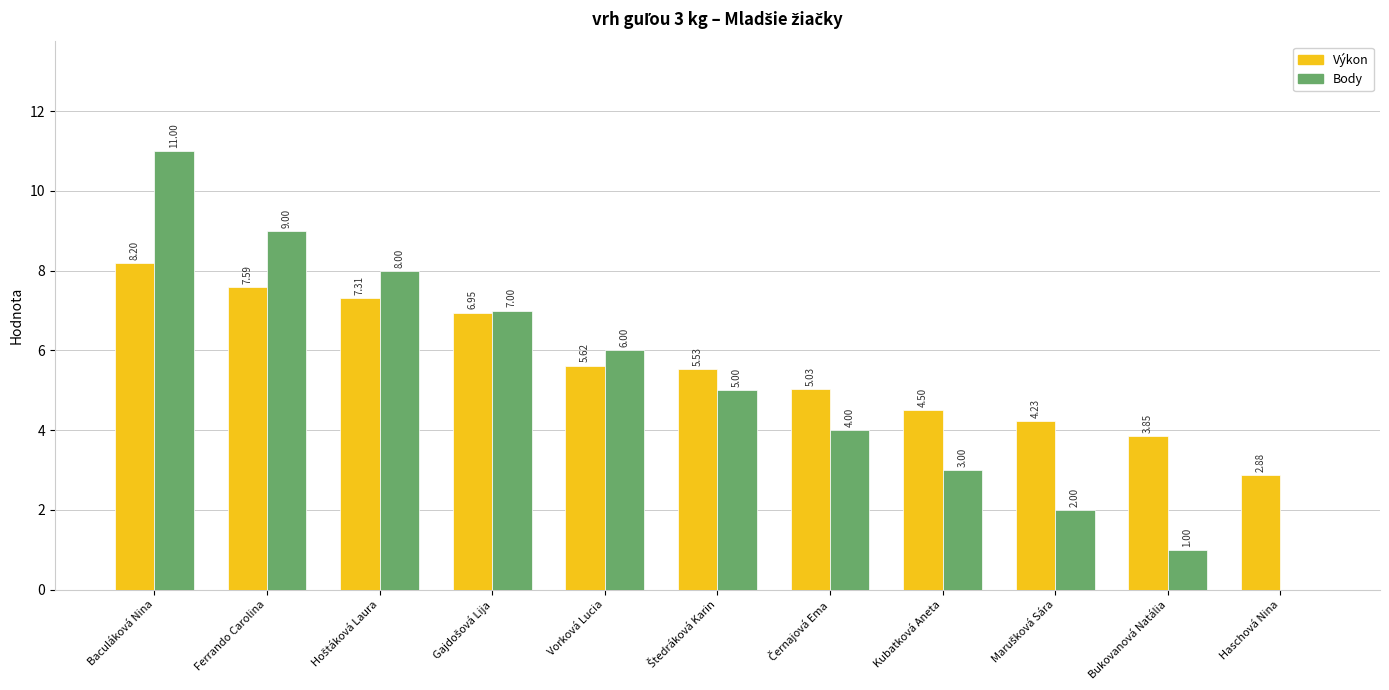

At which category is the sum across all series the highest?

Baculáková Nina